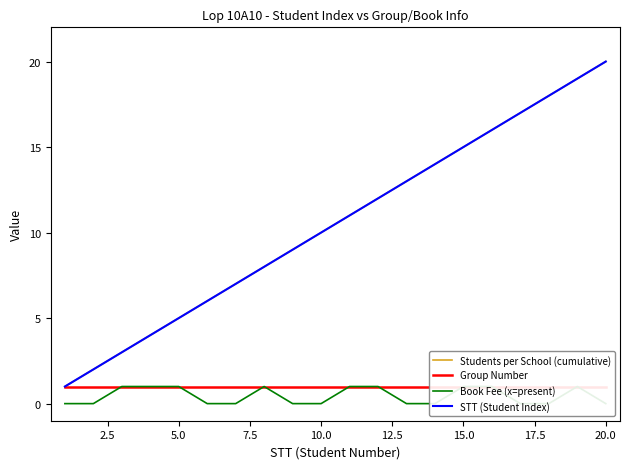

Reading right to left, what are all the values shown in this chart?

Students per School (cumulative): 20	19	18	17	16	15	14	13	12	11	10	9	8	7	6	5	4	3	2	1
Group Number: 1	1	1	1	1	1	1	1	1	1	1	1	1	1	1	1	1	1	1	1
Book Fee (x=present): 0	1	0	0	1	1	0	0	1	1	0	0	1	0	0	1	1	1	0	0
STT (Student Index): 20	19	18	17	16	15	14	13	12	11	10	9	8	7	6	5	4	3	2	1